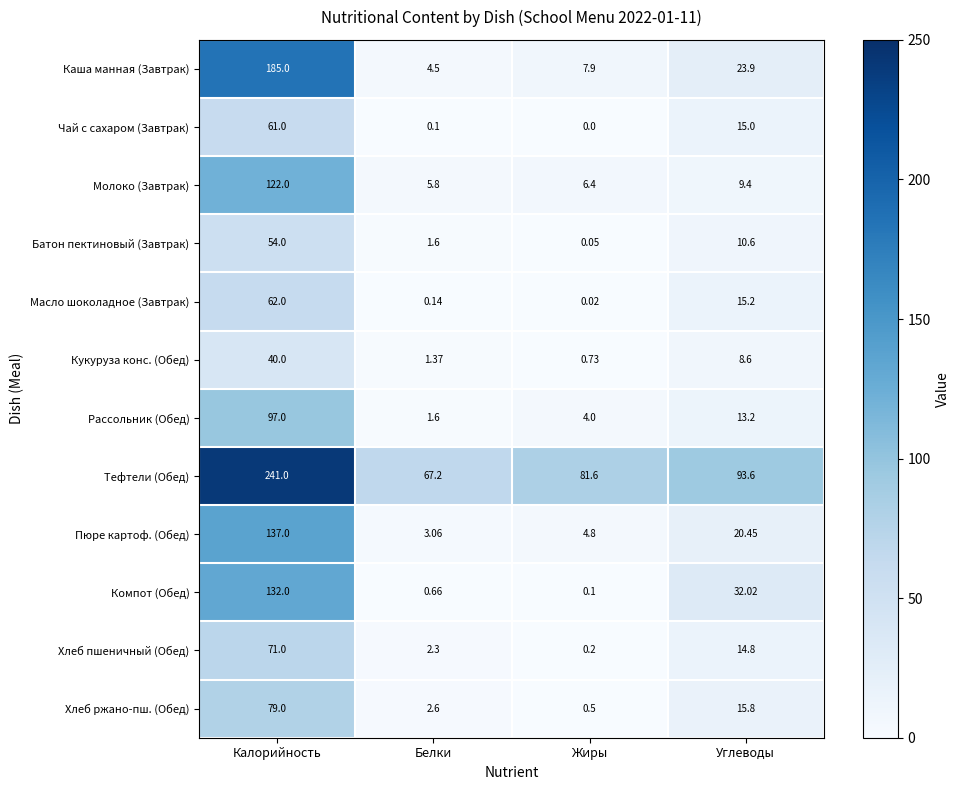

Rank the categories by Каша манная (Завтрак) value from lowest to highest.

Белки, Жиры, Углеводы, Калорийность